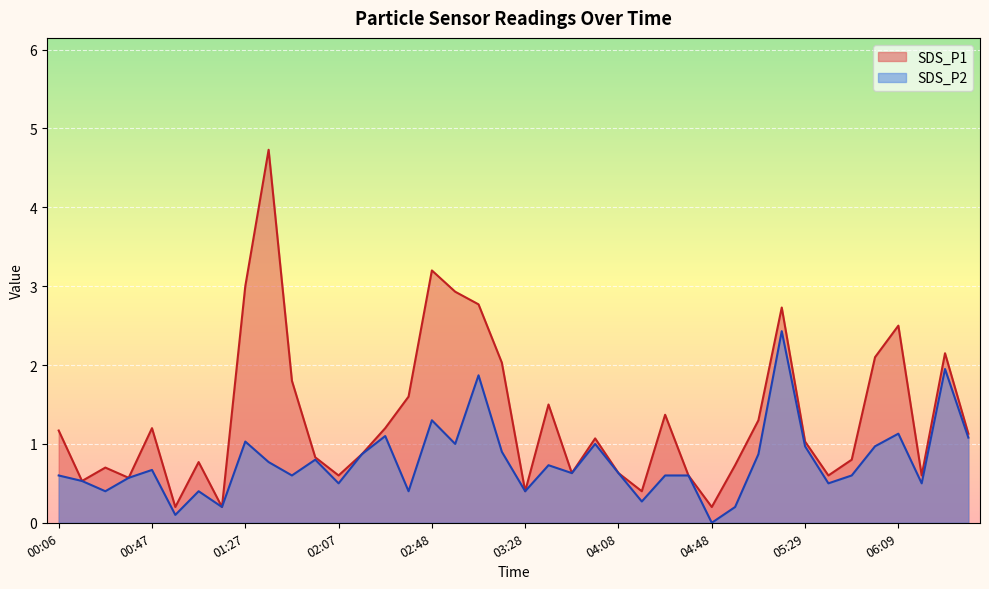

Which series changed the most between 00:26 and 06:09?

SDS_P1